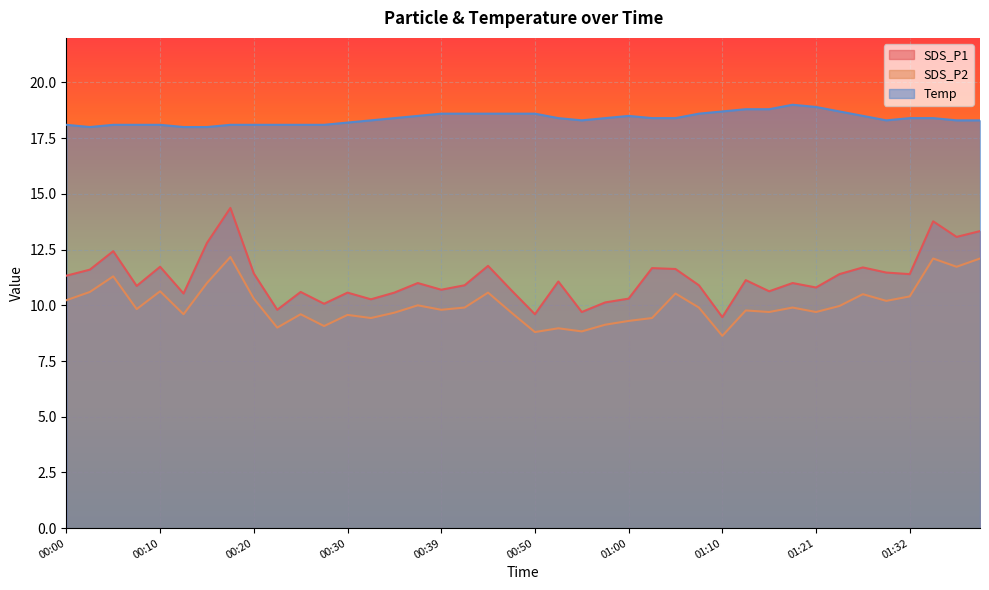

Which series has the widest spread of values?

SDS_P1